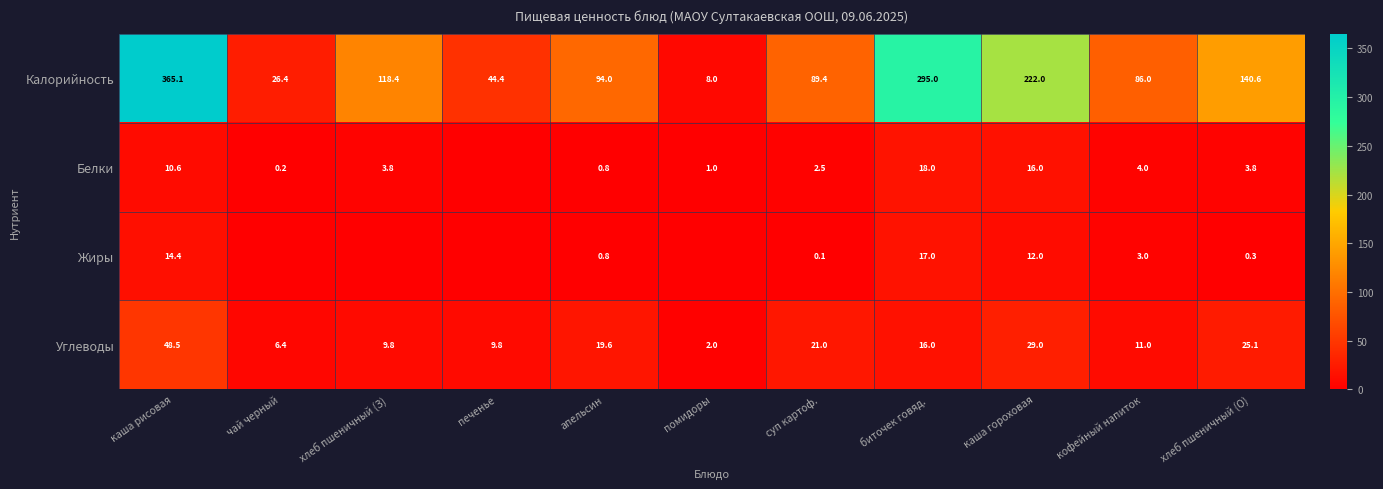

How many data points in Калорийность are less than 94?

5